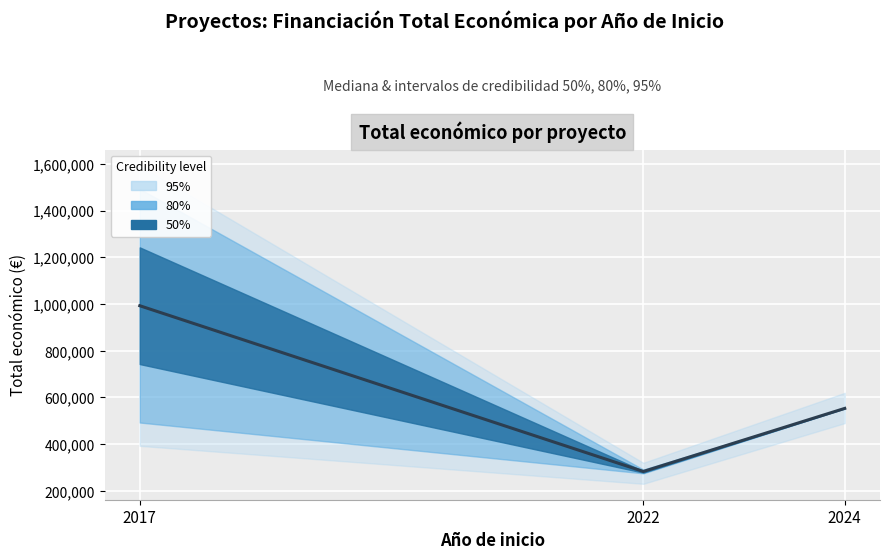

The chart shows a value of 1660715.0 at 2017. True or false?

False